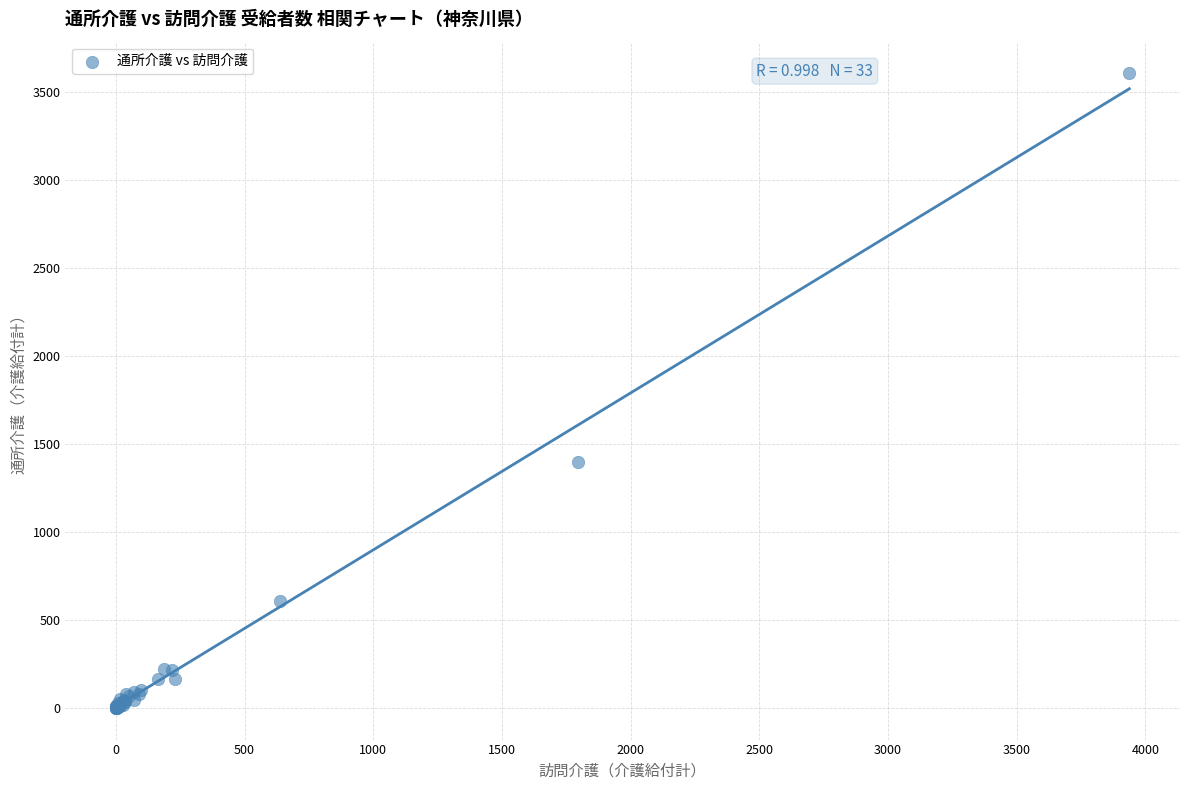

What Y value in the scatter plot is closest to 1803?

1400